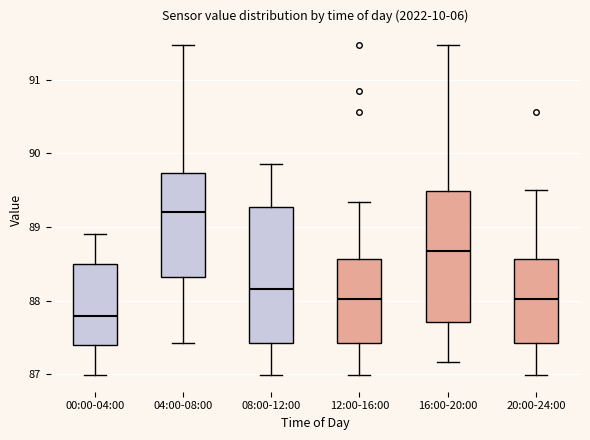

Which box's median line is the lowest?

00:00-04:00